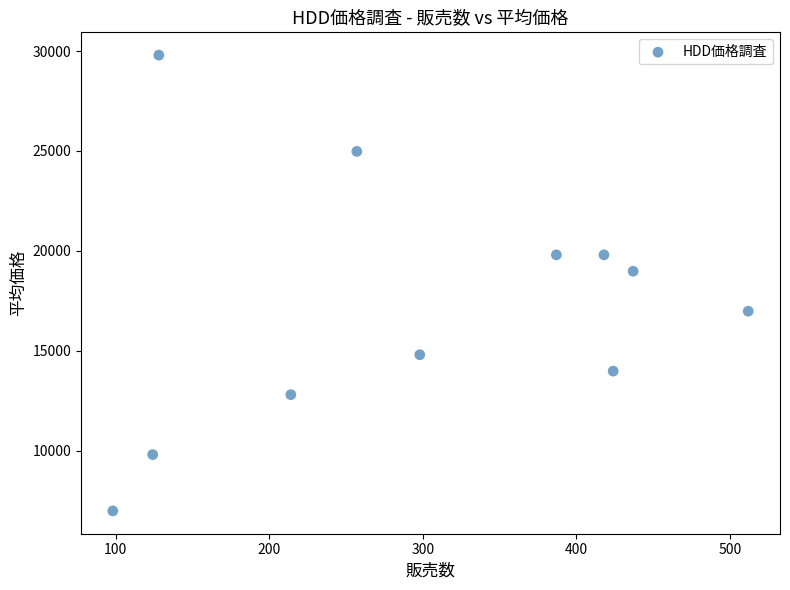

What is the average X value?

300